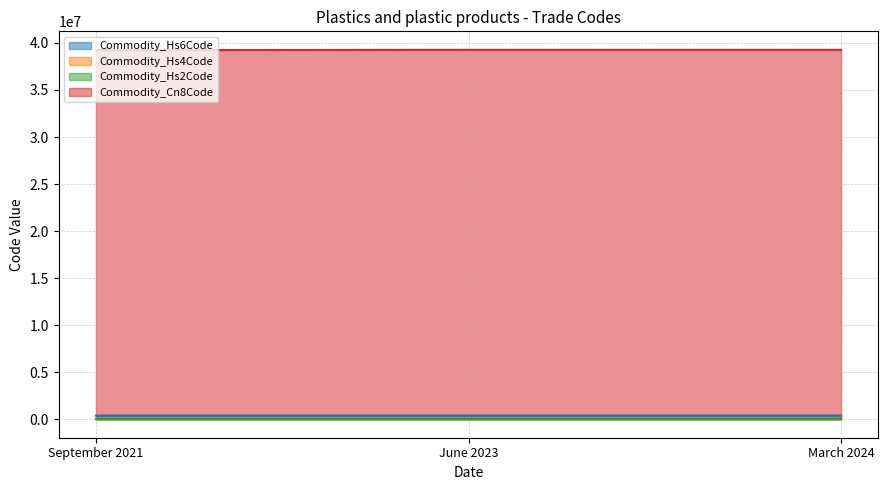

Where is Commodity_Cn8Code nearest to the value 39254048?

September 2021